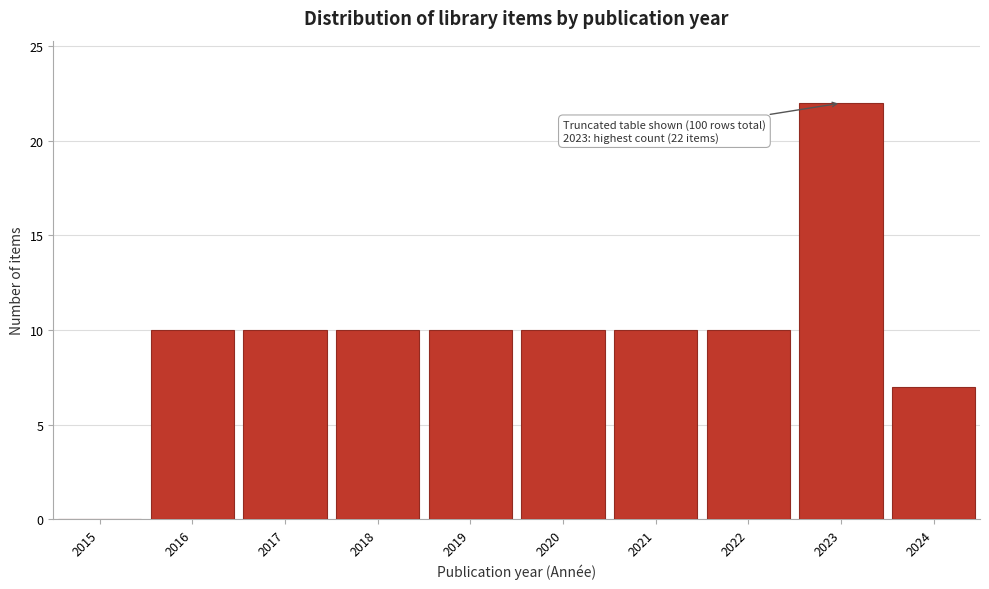

Reading left to right, list all the values displayed in this chart.

2015=0	2016=10	2017=10	2018=10	2019=10	2020=10	2021=10	2022=10	2023=22	2024=7